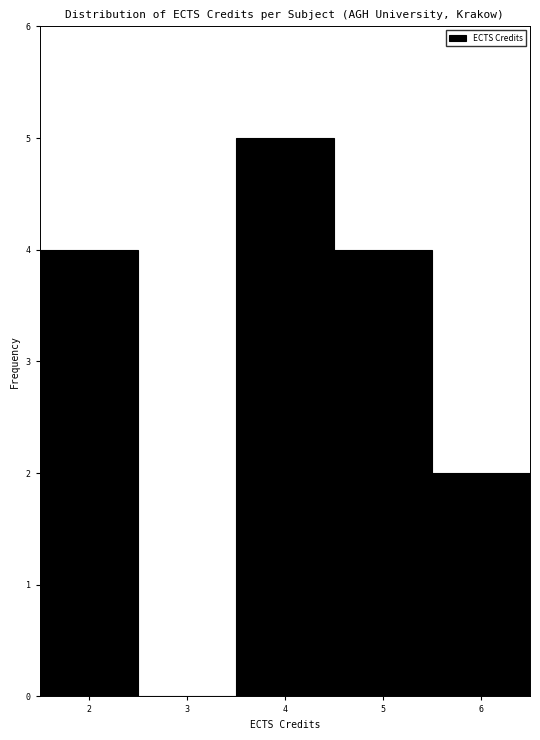

Reading left to right, list every bar in this chart as the range it spans on the x-axis followed by its height. The values are not printed on the chart, so give them approximately, as read against the axis.

1.5 to 2.5: 4
2.5 to 3.5: 0
3.5 to 4.5: 5
4.5 to 5.5: 4
5.5 to 6.5: 2